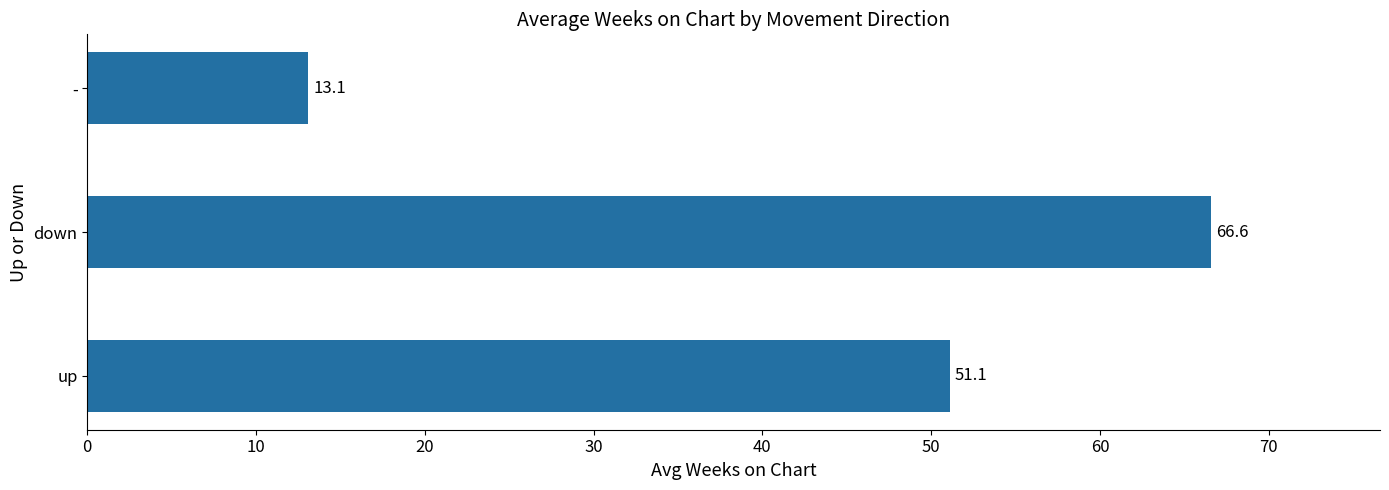

The chart shows a value of 17.0 at -. True or false?

False